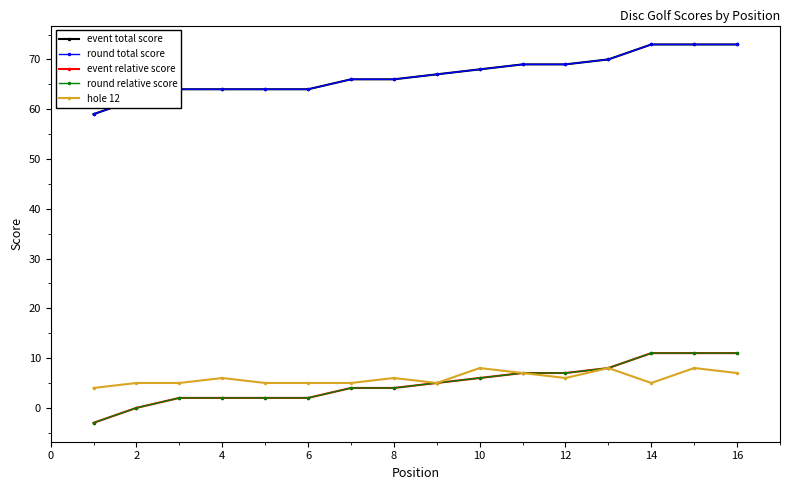

Is this an area chart (filled region under the line)?

No